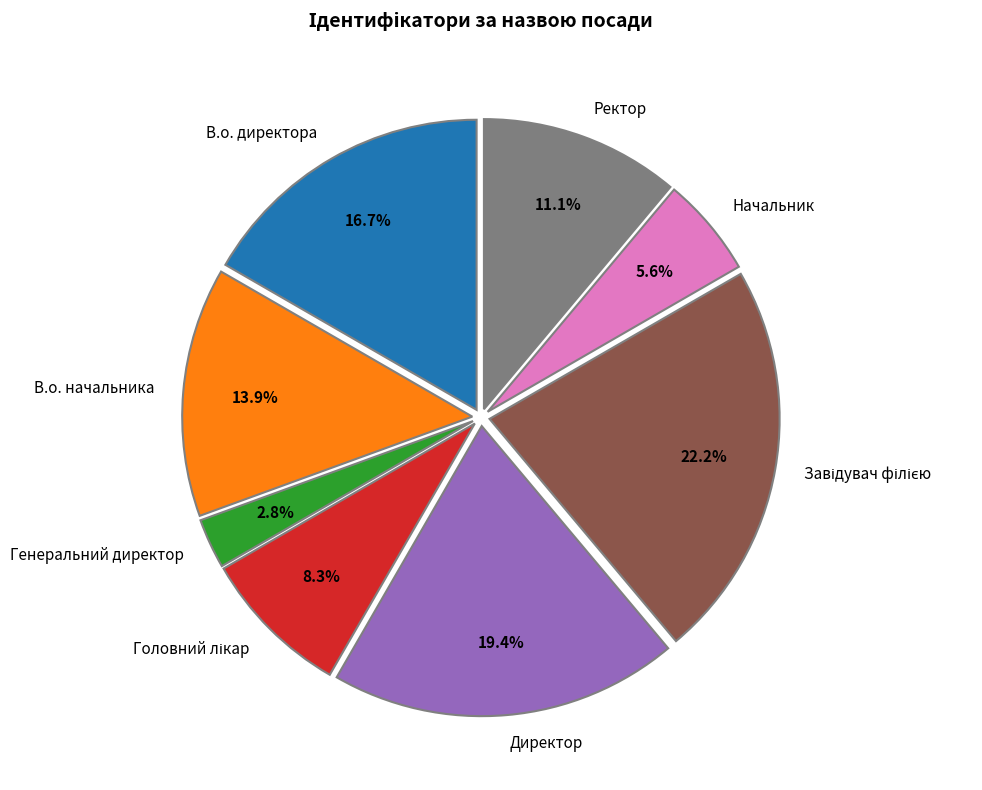

Is Генеральний директор the majority of the pie?

No